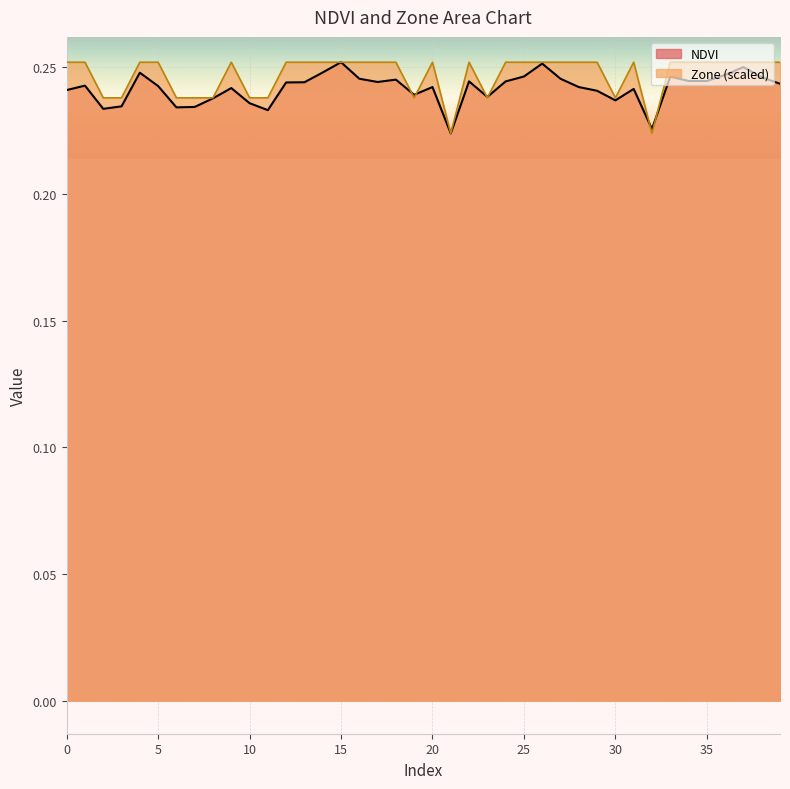

The Zone series shows 0.3 at 33. True or false?

True